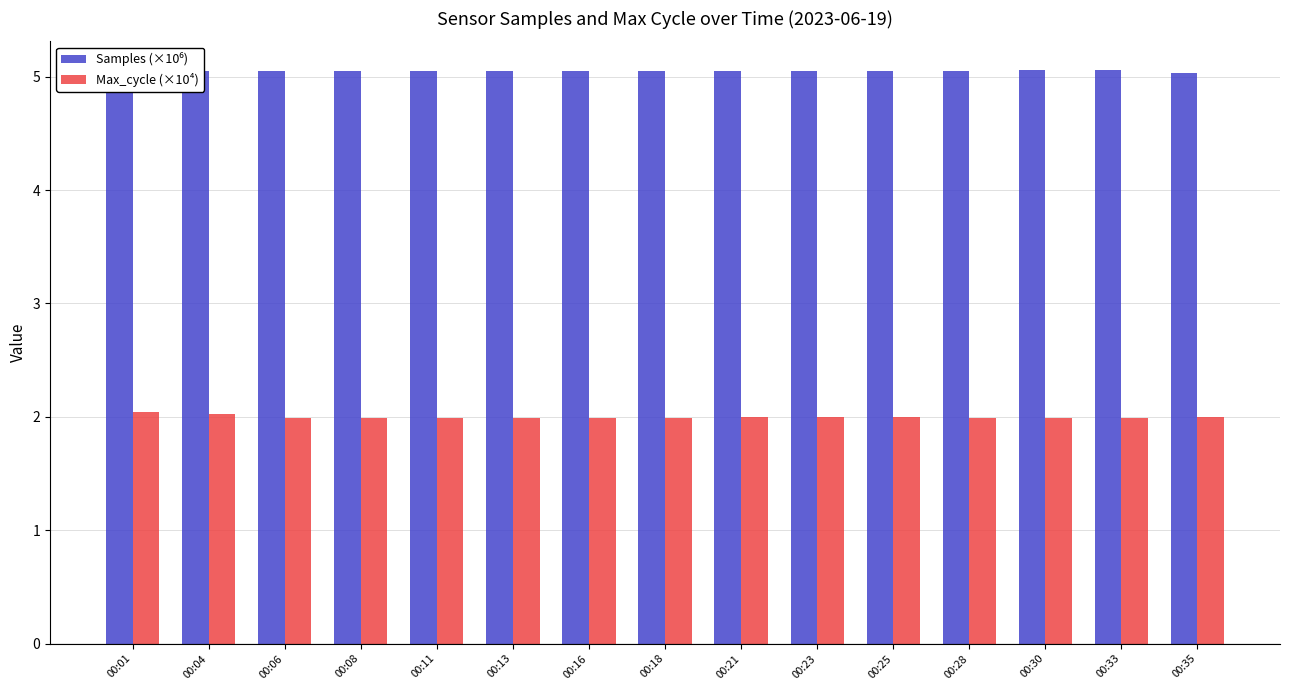

Which series has the widest spread of values?

Max_cycle (×10⁴)